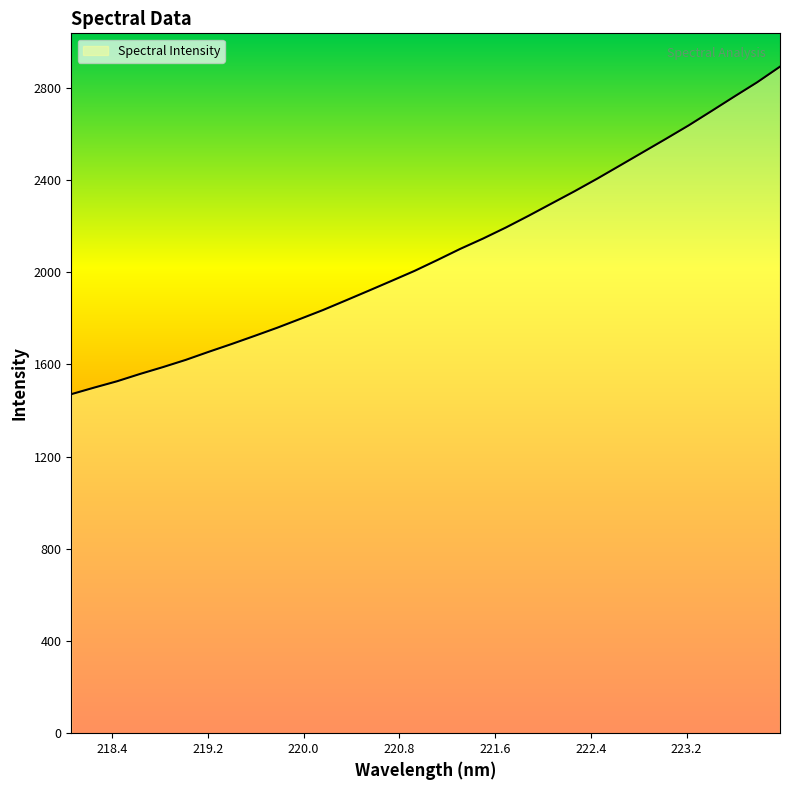

Reading left to right, what are all the values shown in this chart?

1470.4	1498.9	1526.4	1558.0	1587.7	1619.1	1653.9	1687.7	1722.8	1758.5	1796.7	1835.3	1877.0	1919.2	1961.8	2004.9	2052.0	2100.4	2145.2	2193.2	2244.4	2297.4	2350.2	2405.3	2462.5	2520.0	2577.6	2636.1	2698.3	2761.2	2823.1	2890.9